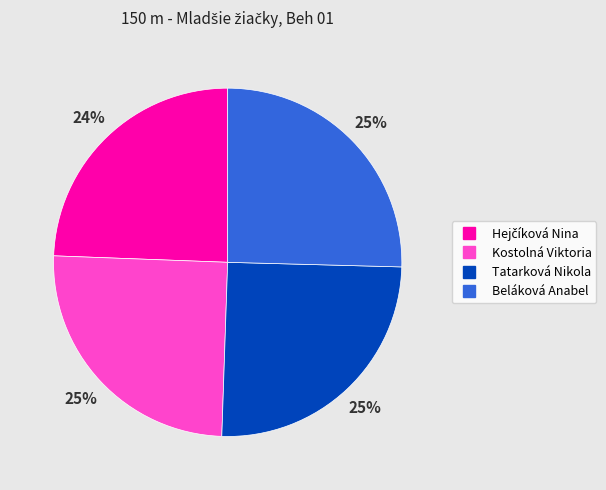

Do Kostolná Viktoria and Tatarková Nikola together represent more than half of the pie?

Yes